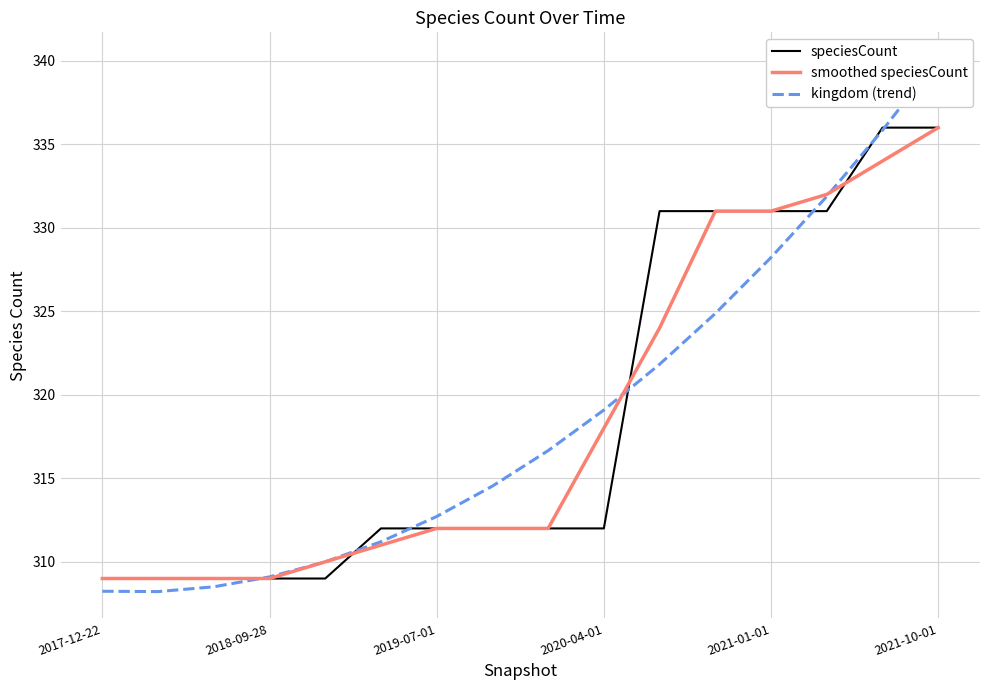

What is the label of the 16th point from the right?

2017-12-22